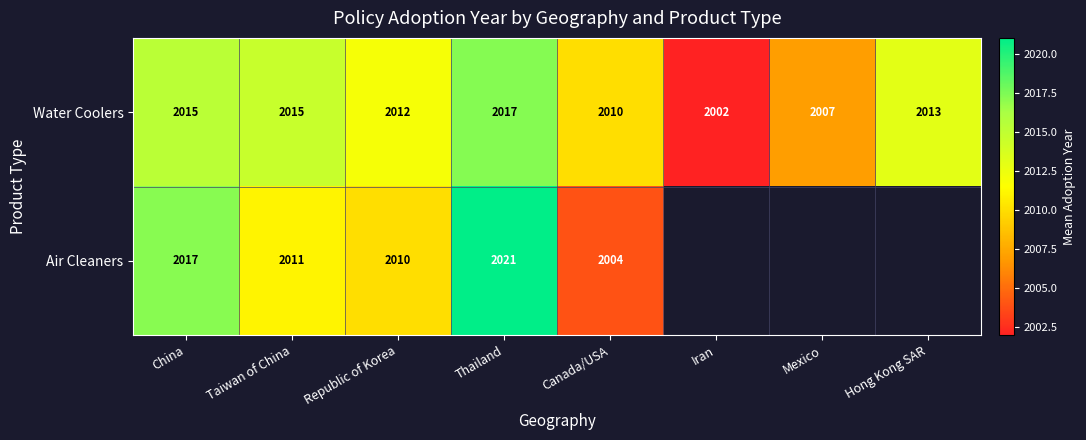

What is the spread (max minus min) of values at Canada/USA?

6.0